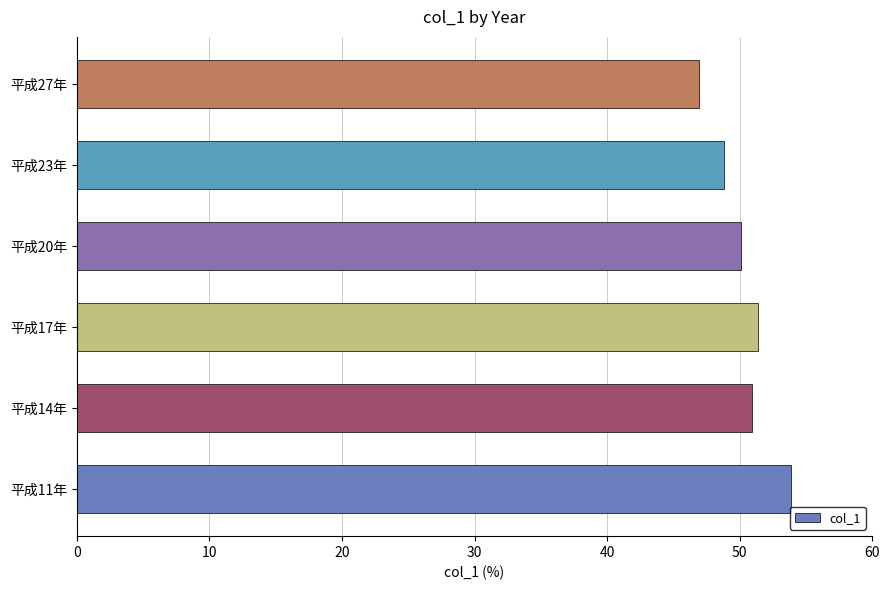

How many distinct data groups are displayed?

1